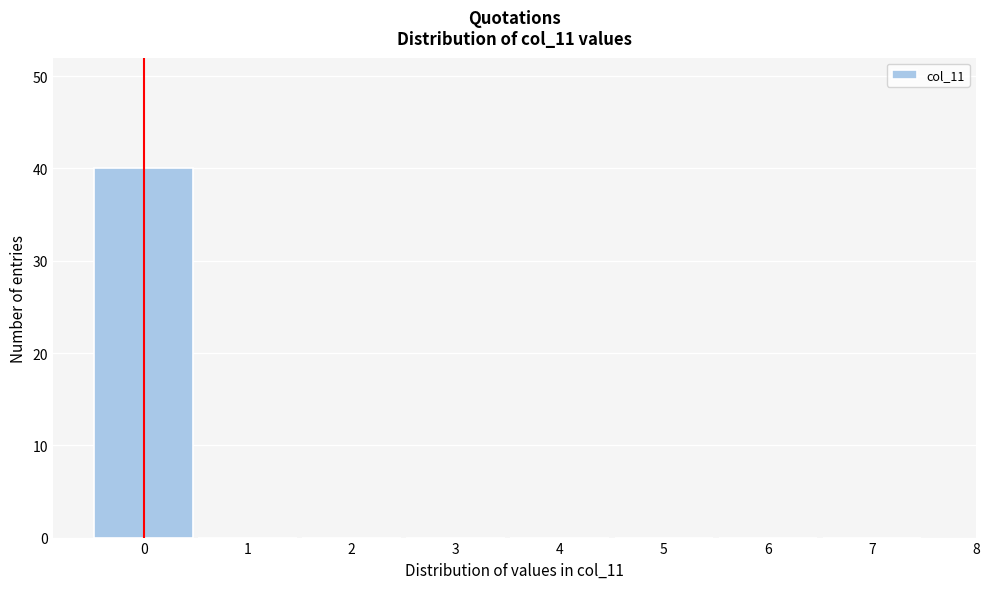

Reading left to right, transcribe this chart: for each bar, give the range it covers on the x-axis and its height. The values are not printed on the chart, so give them approximately, as read against the axis.

-0.5 to 0.5: 40
0.5 to 1.5: 0
1.5 to 2.5: 0
2.5 to 3.5: 0
3.5 to 4.5: 0
4.5 to 5.5: 0
5.5 to 6.5: 0
6.5 to 7.5: 0